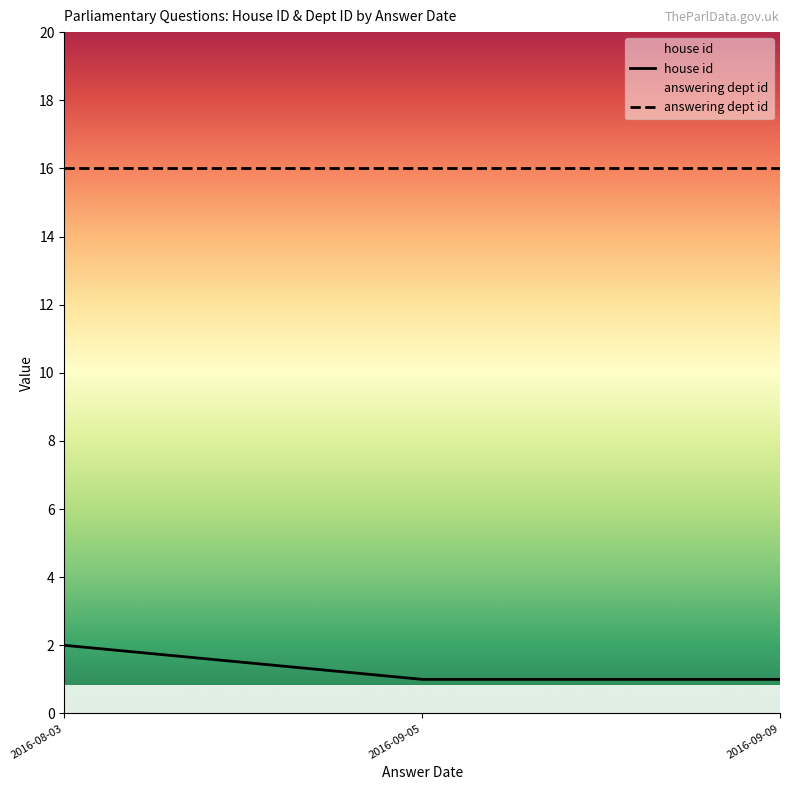

At which label does house id reach its peak?

2016-08-03